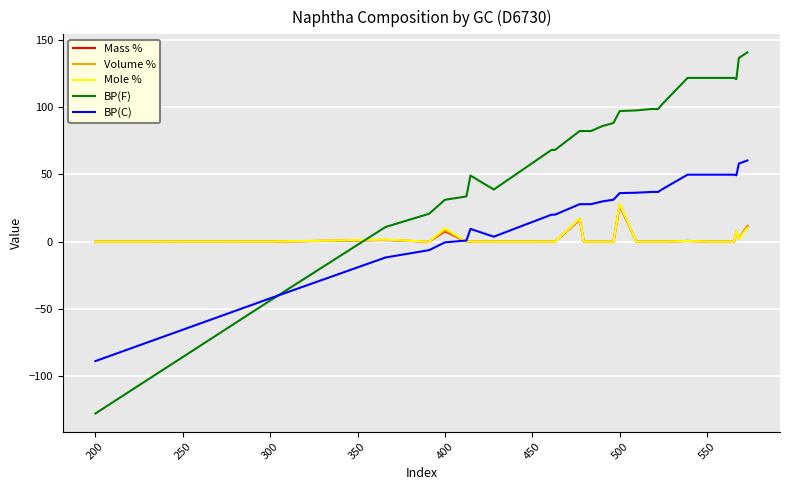

What is the maximum value shown in the chart?

140.5